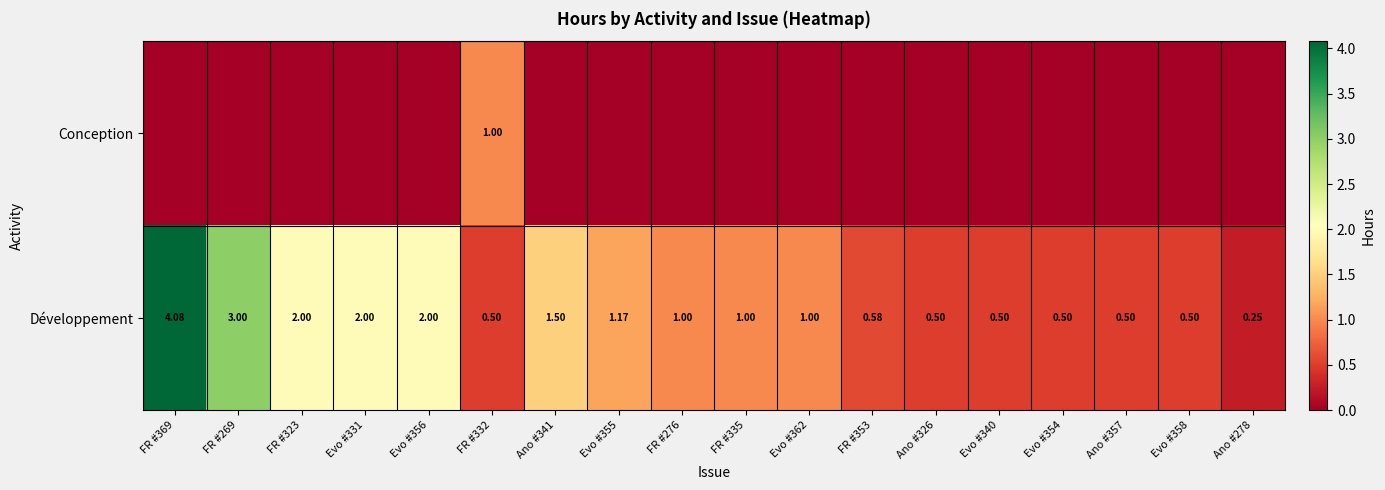

Is it true that Développement equals 0.8 at Ano #326?

False